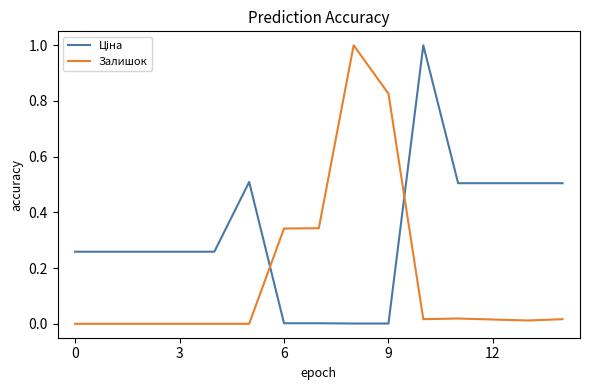

What is the difference between the maximum and minimum values in the Залишок series?

1.0